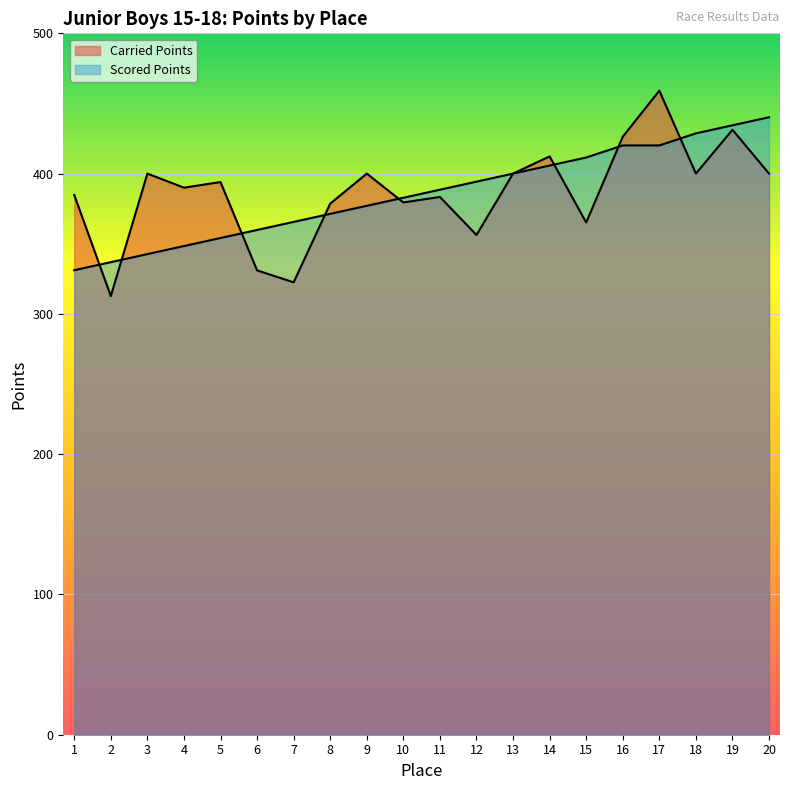

How many intersections are there between Carried Points and Scored Points?

8